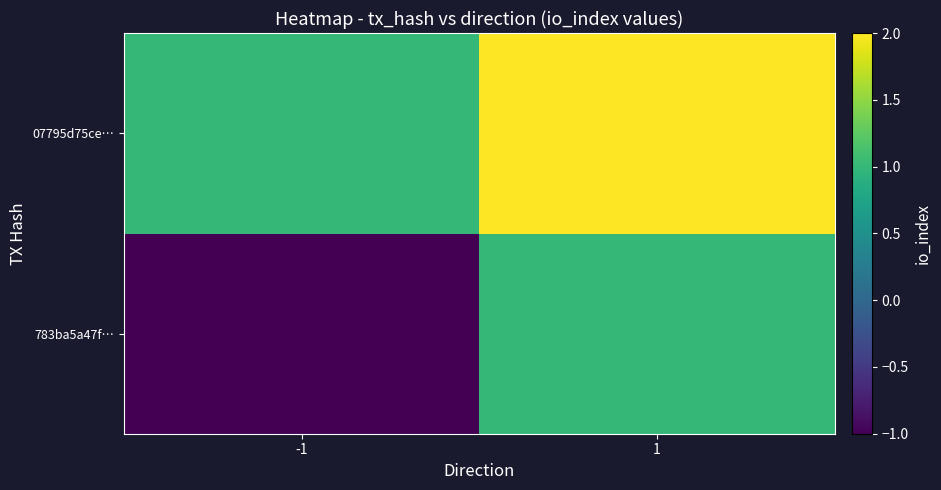

At which category is the sum across all series the highest?

1